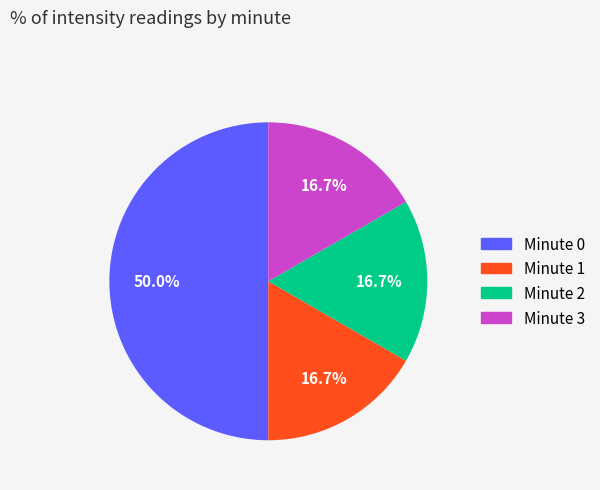

To the nearest percent, what is the difference between the largest and smallest slice percentages?

33%